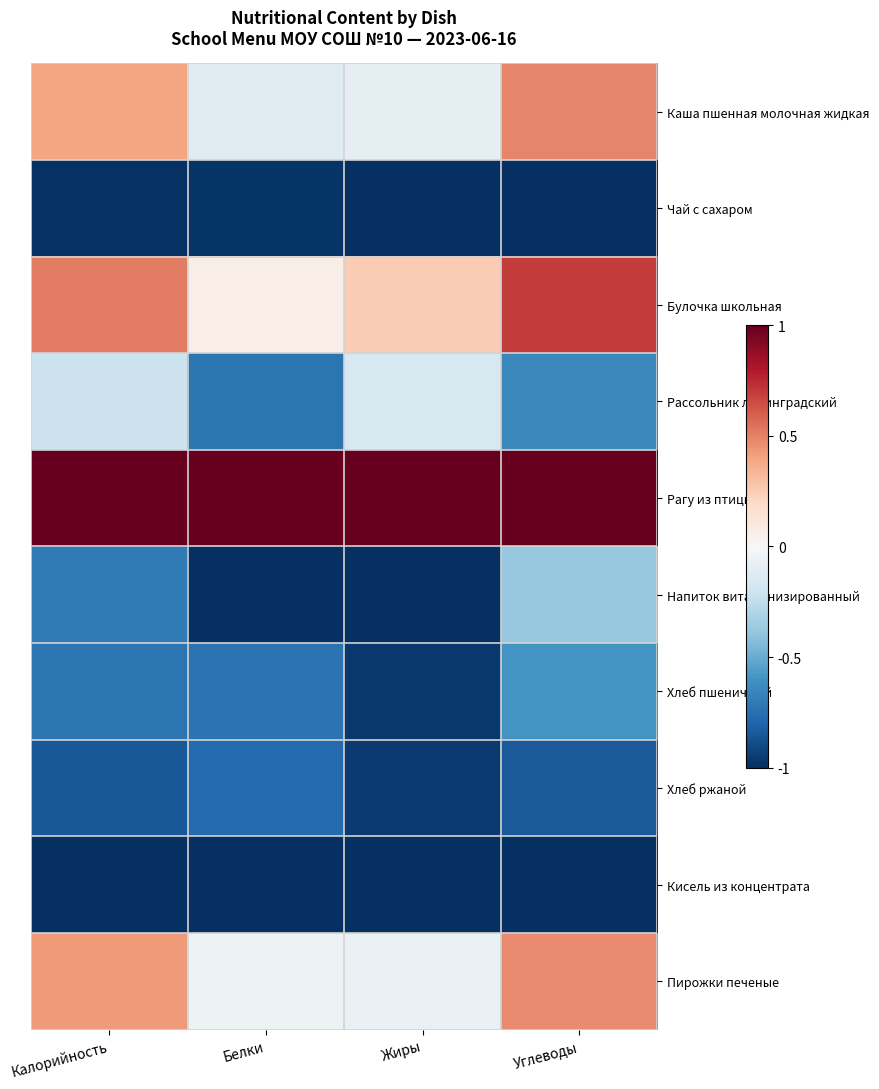

Reading right to left, what are all the values shown in this chart?

Каша пшенная молочная жидкая: Углеводы=0.5	Жиры=-0.1	Белки=-0.1	Калорийность=0.4
Чай с сахаром: Углеводы=-1.0	Жиры=-1.0	Белки=-1.0	Калорийность=-1.0
Булочка школьная: Углеводы=0.7	Жиры=0.2	Белки=0.1	Калорийность=0.5
Рассольник ленинградский: Углеводы=-0.6	Жиры=-0.2	Белки=-0.7	Калорийность=-0.2
Рагу из птицы: Углеводы=1.0	Жиры=1.0	Белки=1.0	Калорийность=1.0
Напиток витаминизированный: Углеводы=-0.4	Жиры=-1.0	Белки=-1.0	Калорийность=-0.7
Хлеб пшеничный: Углеводы=-0.6	Жиры=-1.0	Белки=-0.7	Калорийность=-0.7
Хлеб ржаной: Углеводы=-0.8	Жиры=-1.0	Белки=-0.8	Калорийность=-0.8
Кисель из концентрата: Углеводы=-1.0	Жиры=-1.0	Белки=-1.0	Калорийность=-1.0
Пирожки печеные: Углеводы=0.5	Жиры=-0.1	Белки=-0.0	Калорийность=0.4